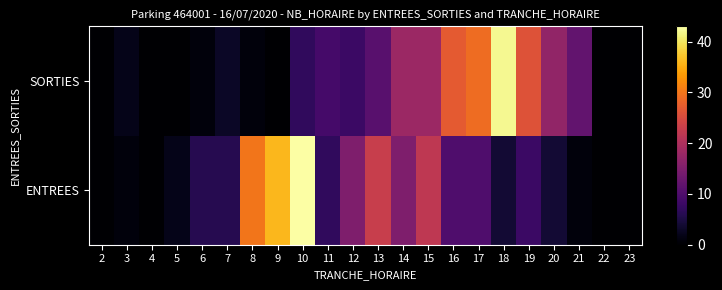

Which series has the largest total across all categories?

ENTREES